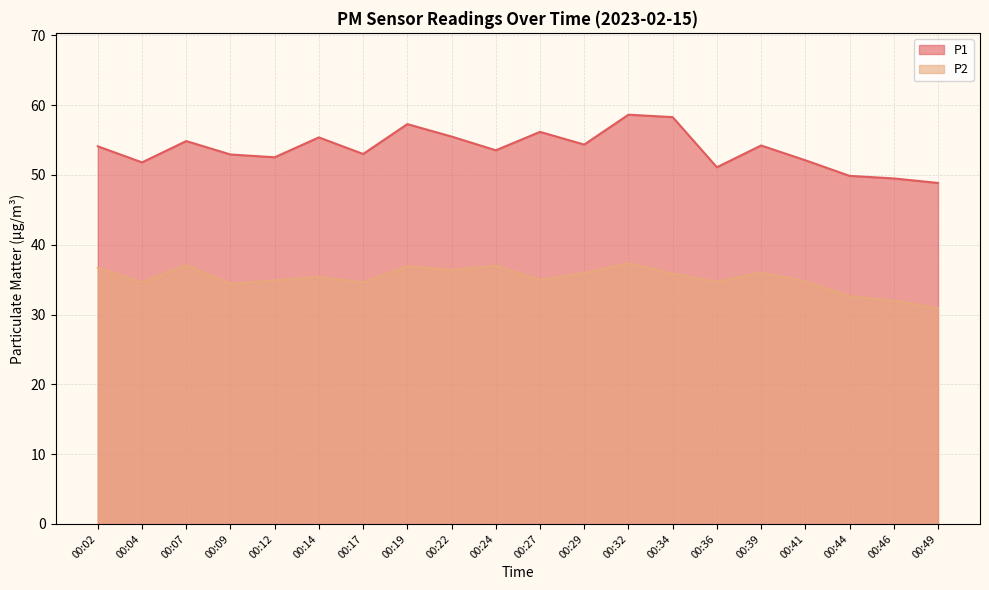

Rank the series at 00:34 from lowest to highest value.

P2, P1